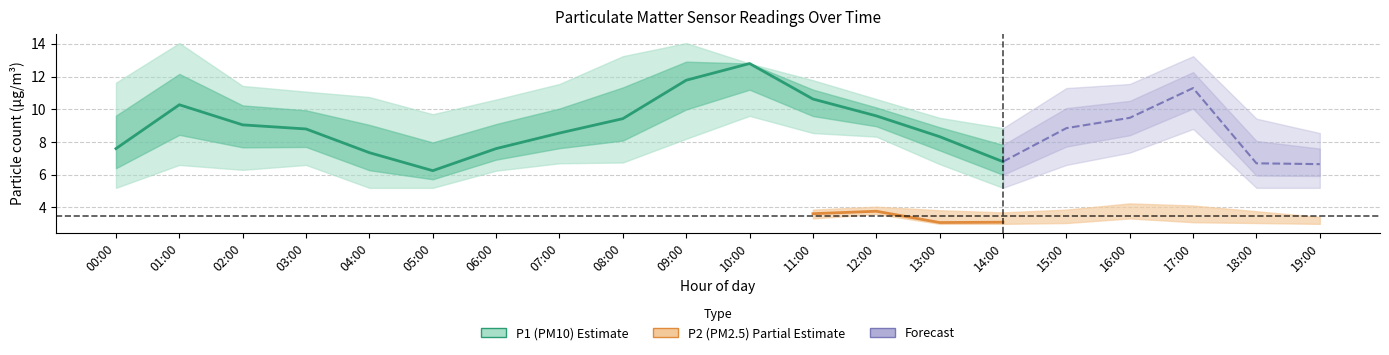

Between 04:00 and 10:00, which series saw the biggest shift?

P1